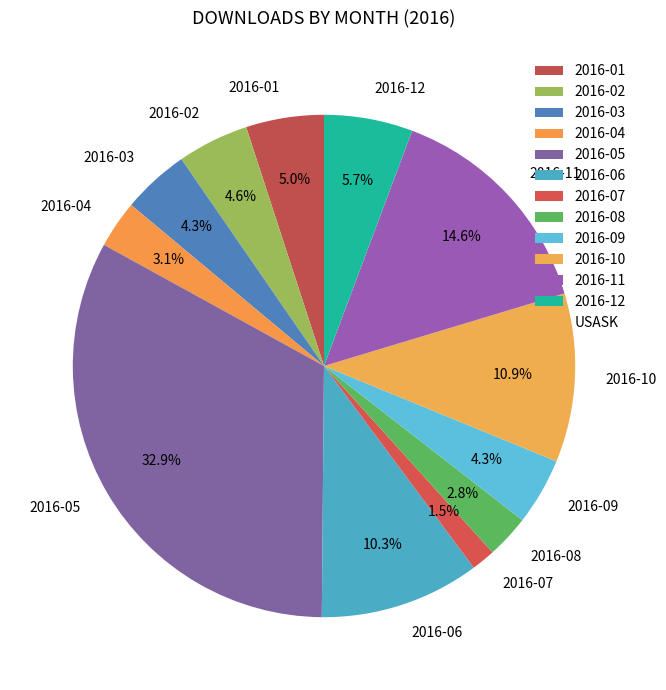

What percentage do 2016-12 and 2016-09 together represent?

10.0%